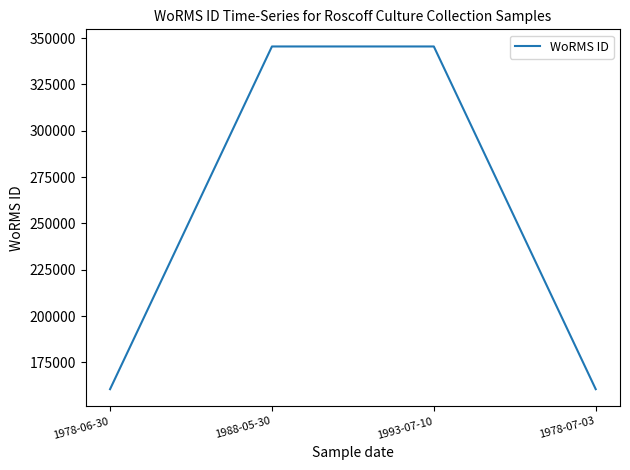

True or false: the data has more than 1 interior local peaks.

False